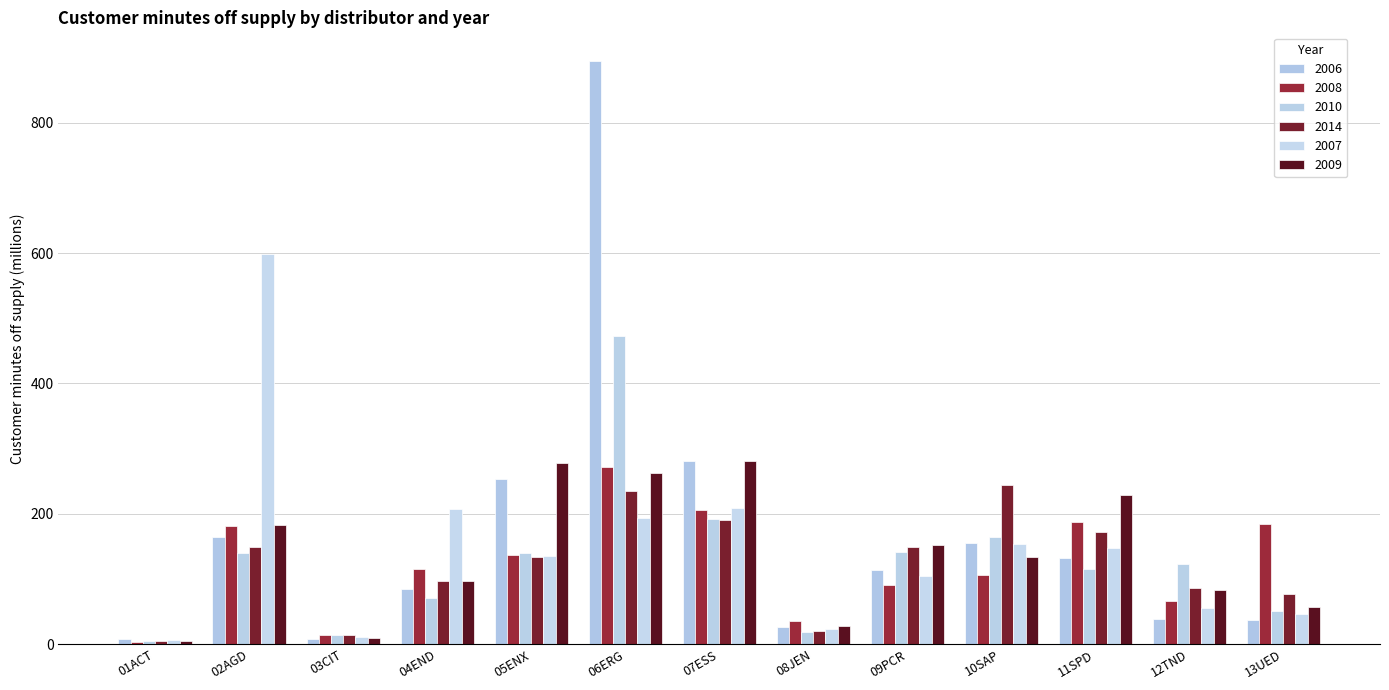

Which series has the widest spread of values?

2006